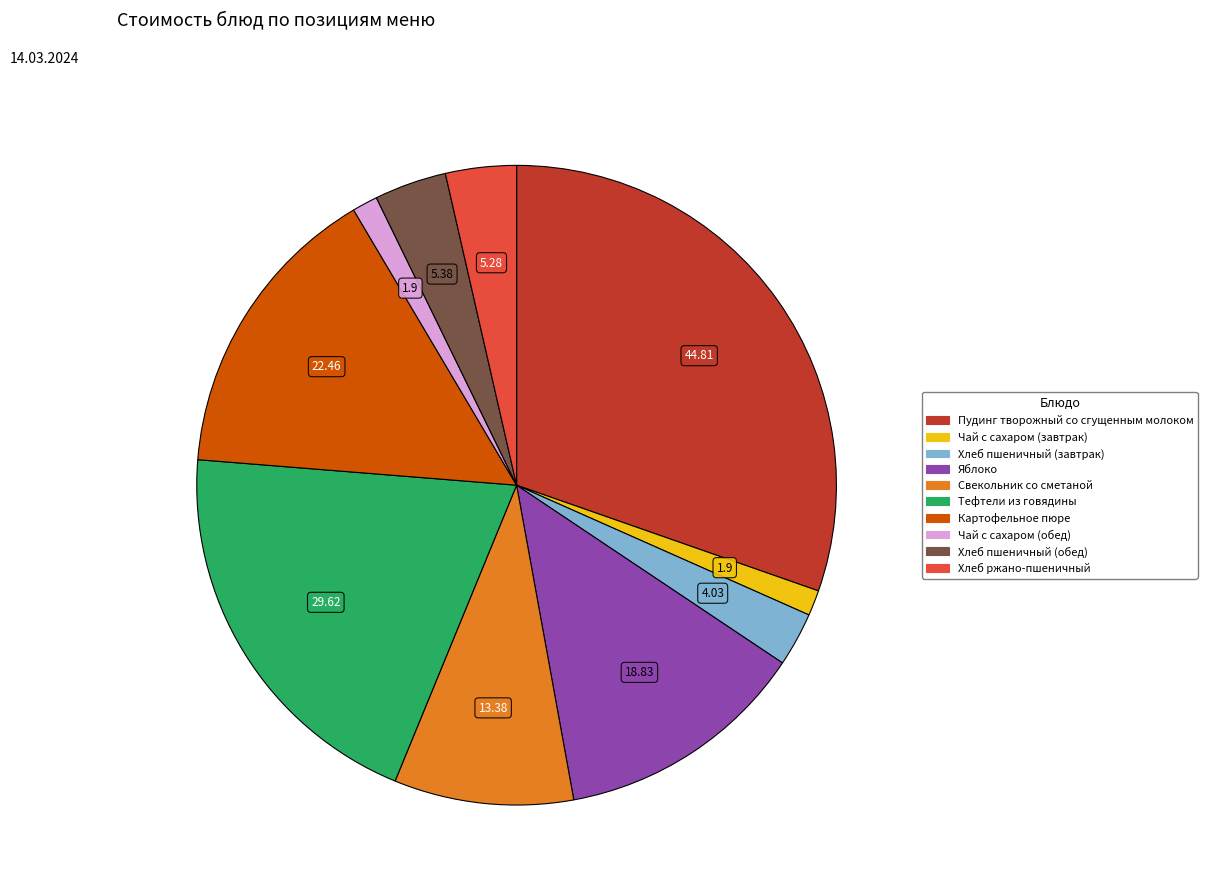

Does any single category account for the majority?

No